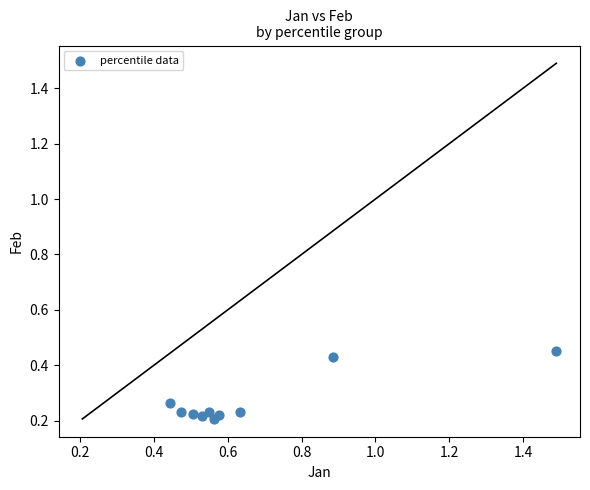

What is the range of X values (max minus min)?

1.0